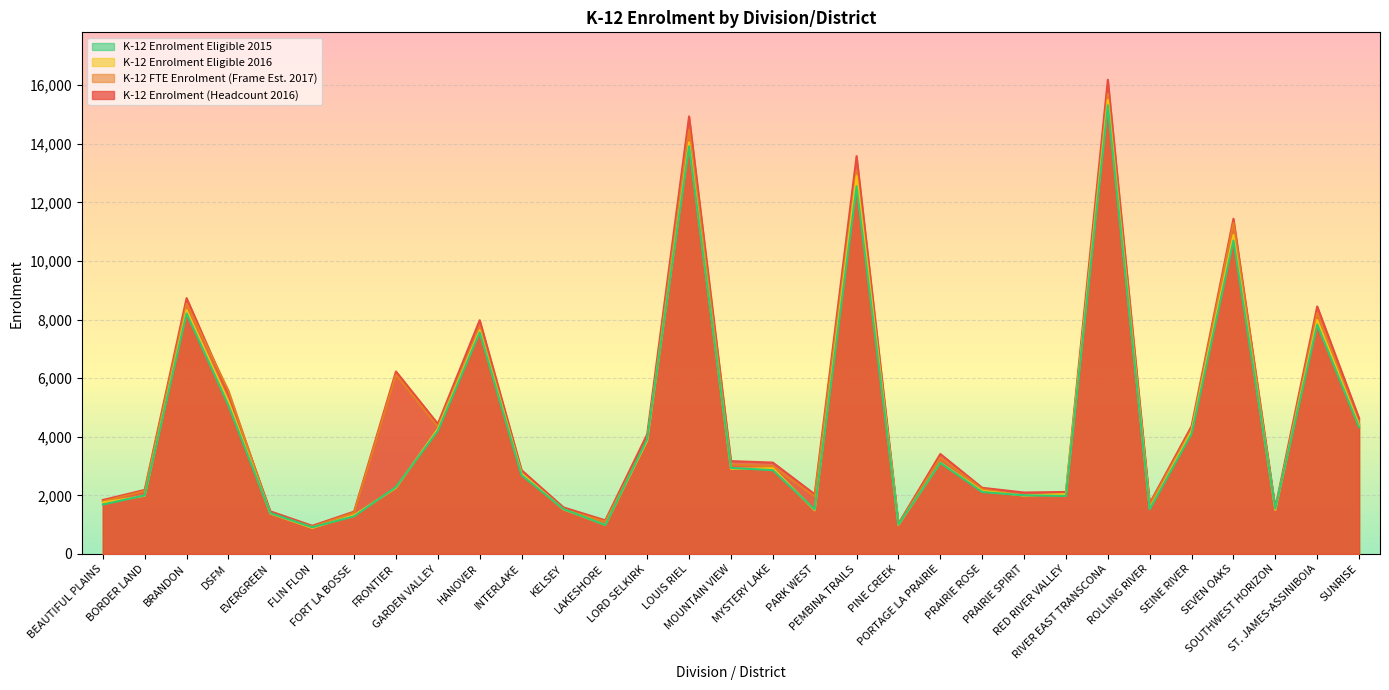

What are all the series names shown in the legend?

K-12 Enrolment Eligible 2015, K-12 Enrolment Eligible 2016, K-12 FTE Enrolment (Frame Est. 2017), K-12 Enrolment (Headcount 2016)